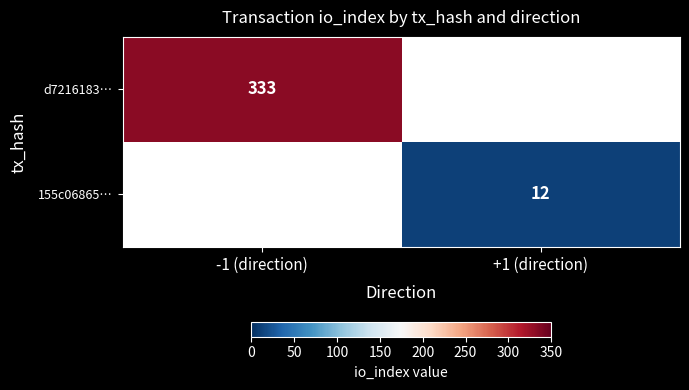

Which label corresponds to the smallest value in the chart?

+1 (direction)